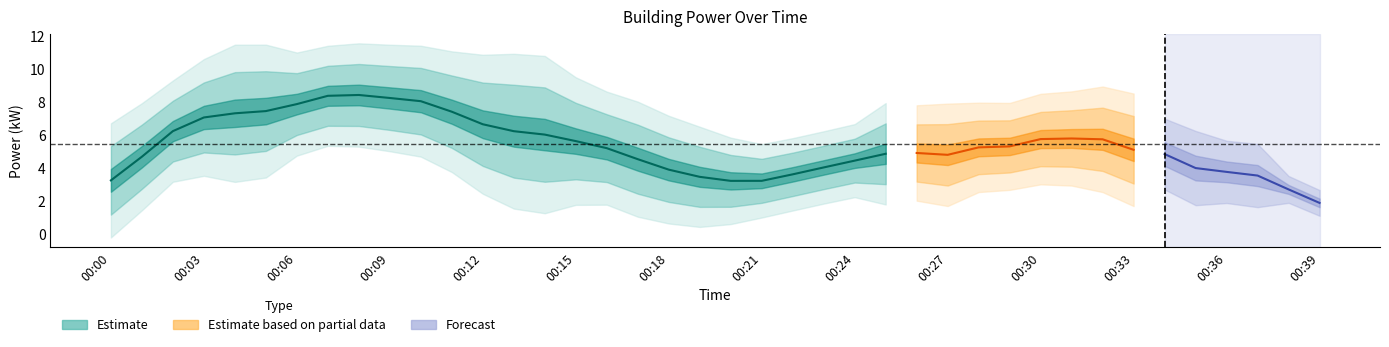

What is the average value?

5.4